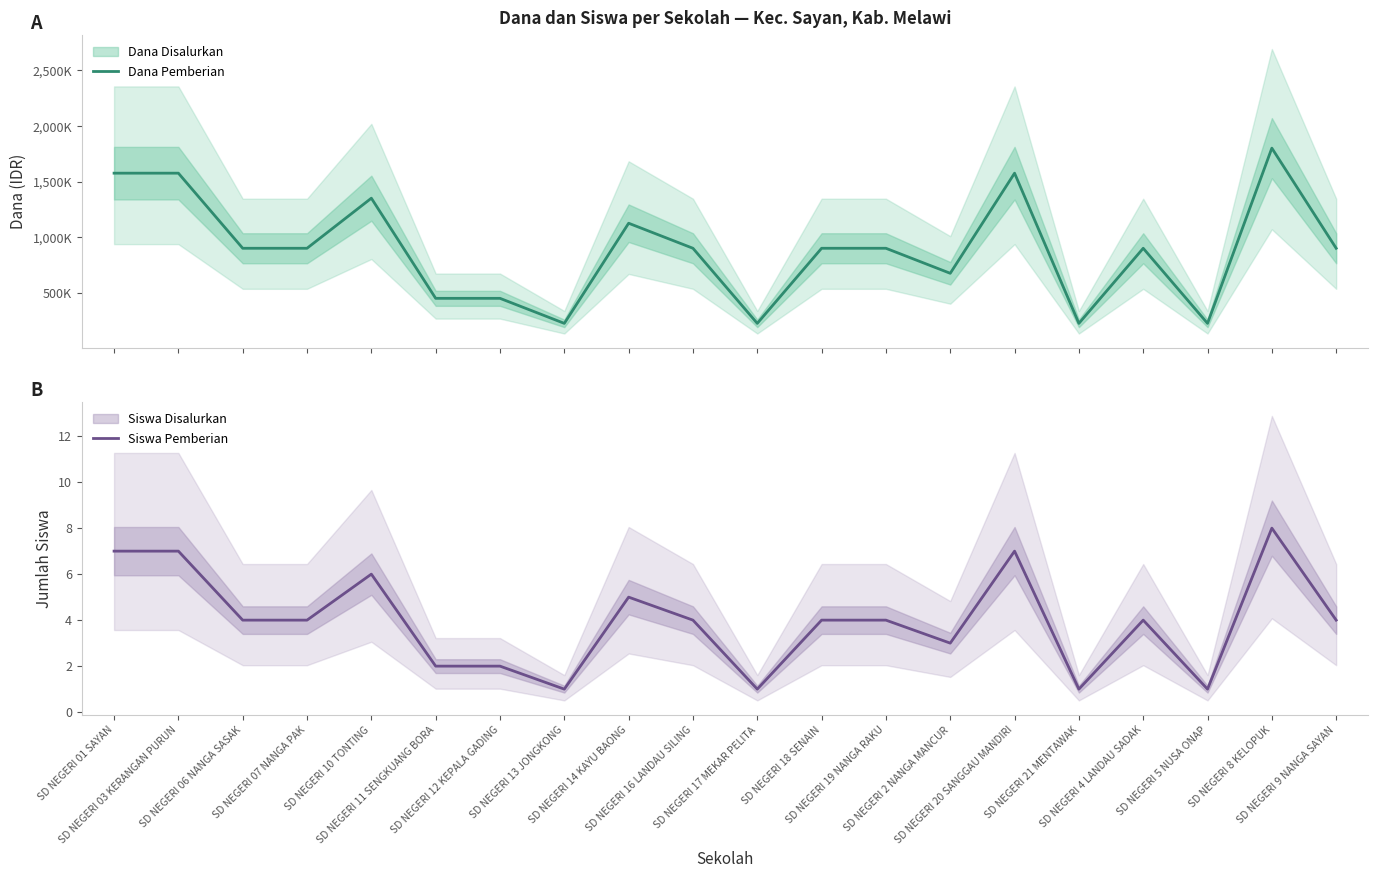

What is the lowest value of the Dana Pemberian series?

225000